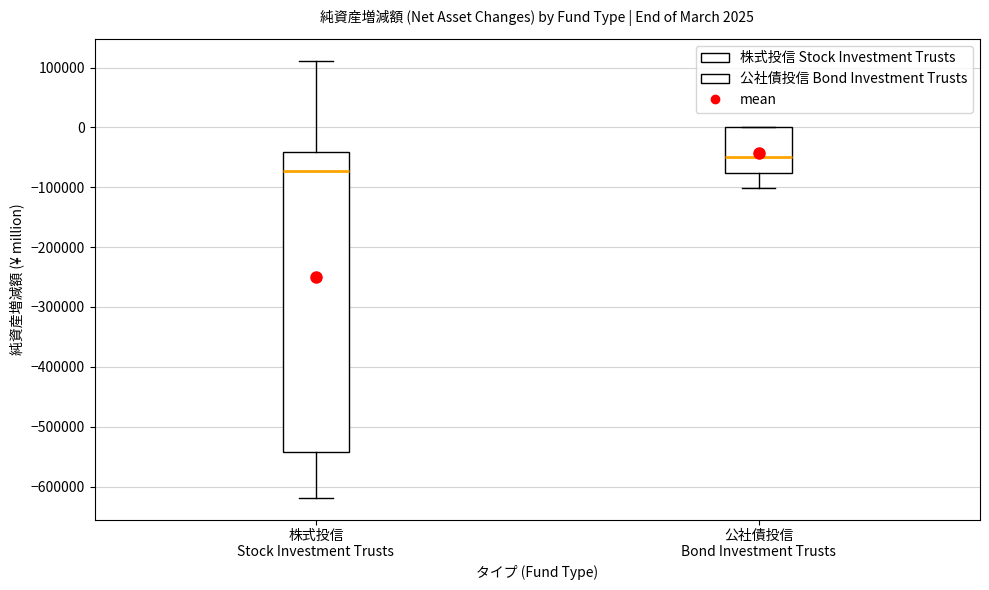

Comparing the boxes themselves (not the whiskers), which one is the tallest?

株式投信 Stock Investment Trusts